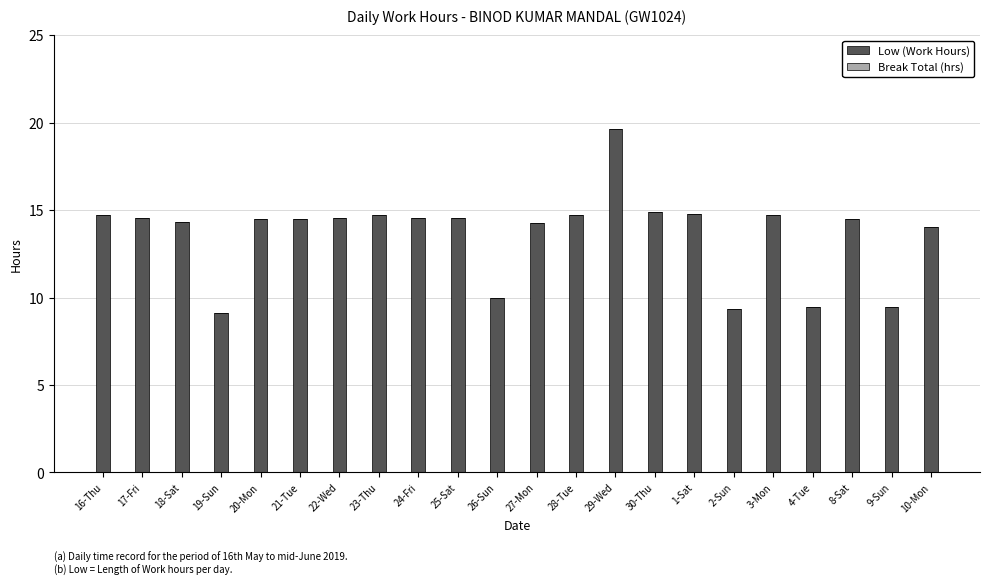

Is it true that the value at 1-Sat is 14.8?

True